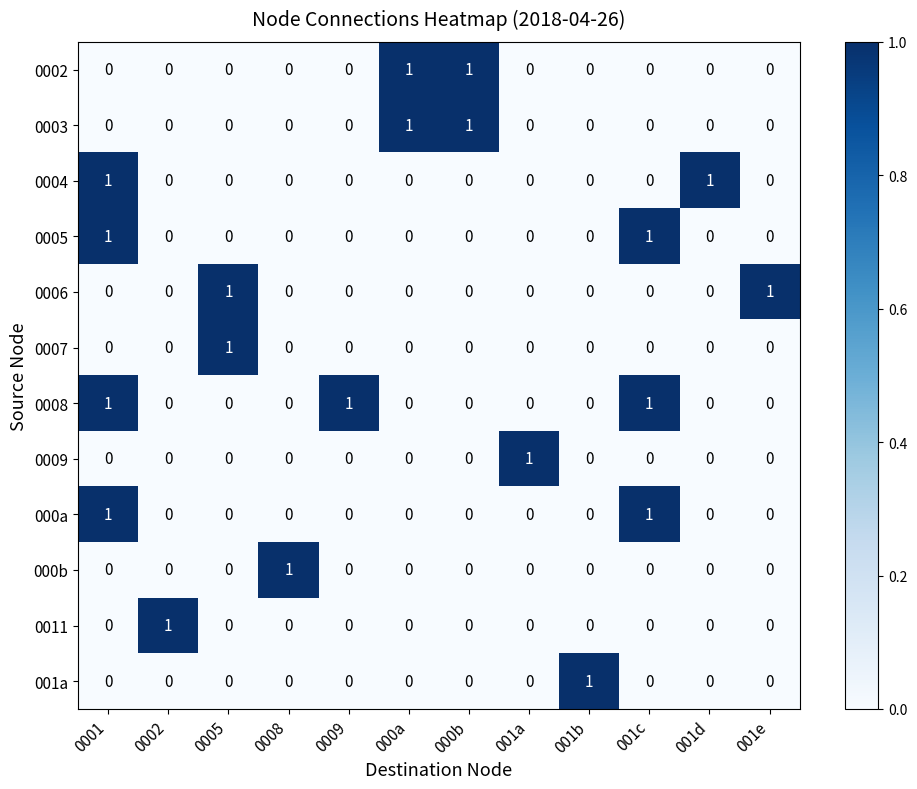

Count the number of categories in the chart.

12